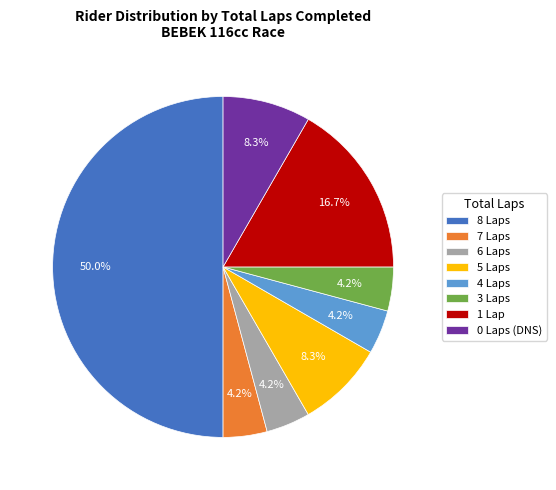

What is the ratio of the value at 6 Laps to the value at 0 Laps (DNS)?

0.5